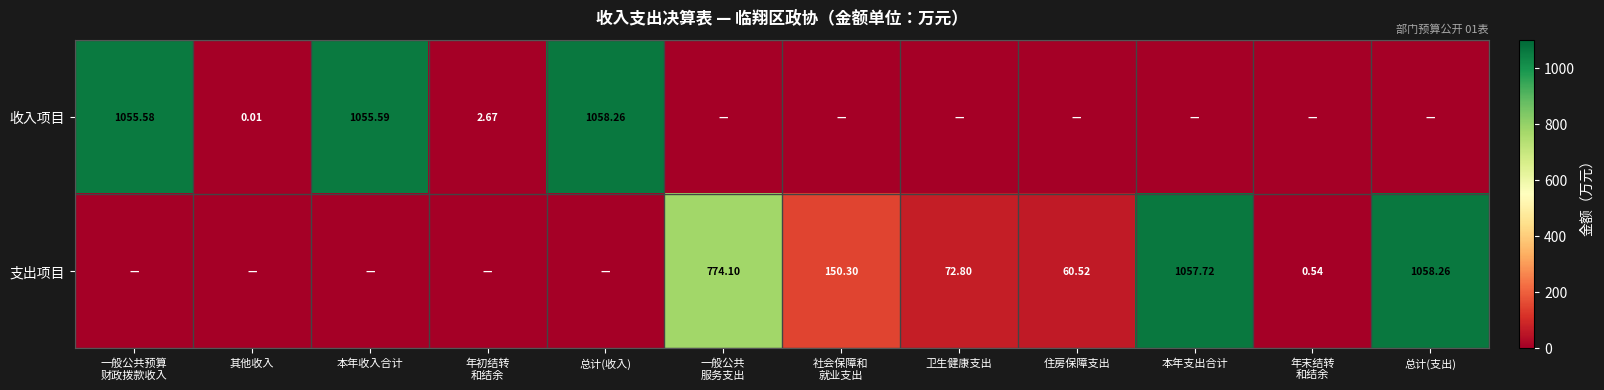

Is it true that 收入项目 equals 0.0 at 住房保障支出?

True